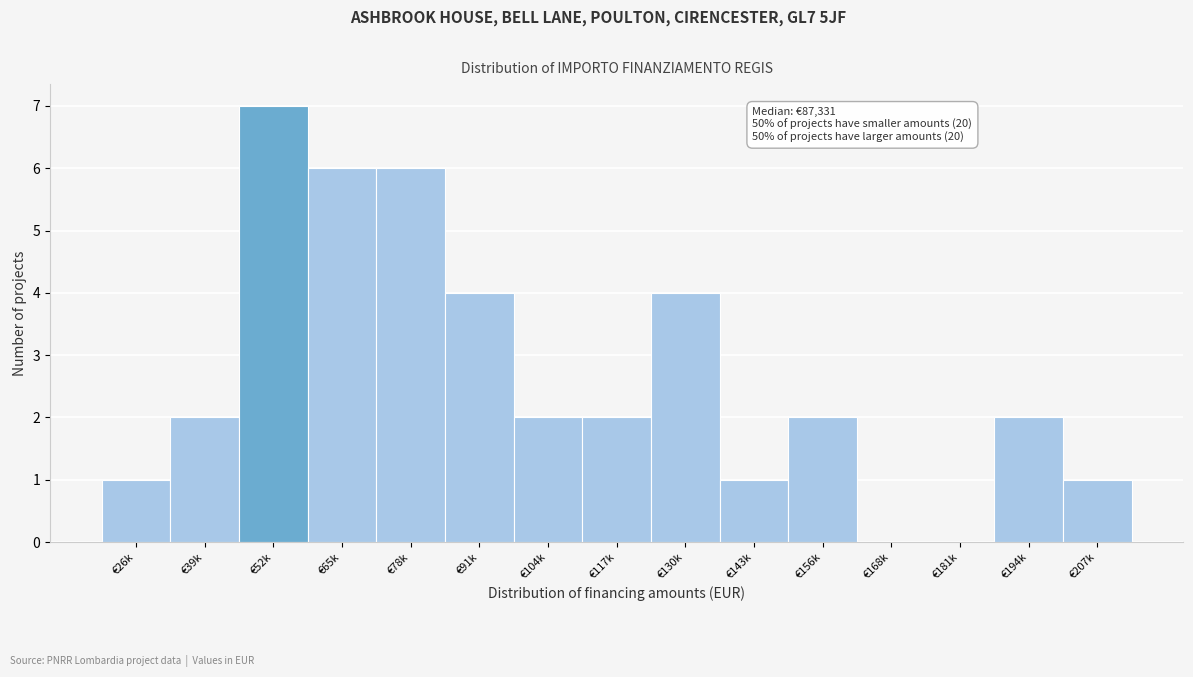

Reading left to right, what are all the values shown in this chart?

€26k=1	€39k=2	€52k=7	€65k=6	€78k=6	€91k=4	€104k=2	€117k=2	€130k=4	€143k=1	€156k=2	€168k=0	€181k=0	€194k=2	€207k=1